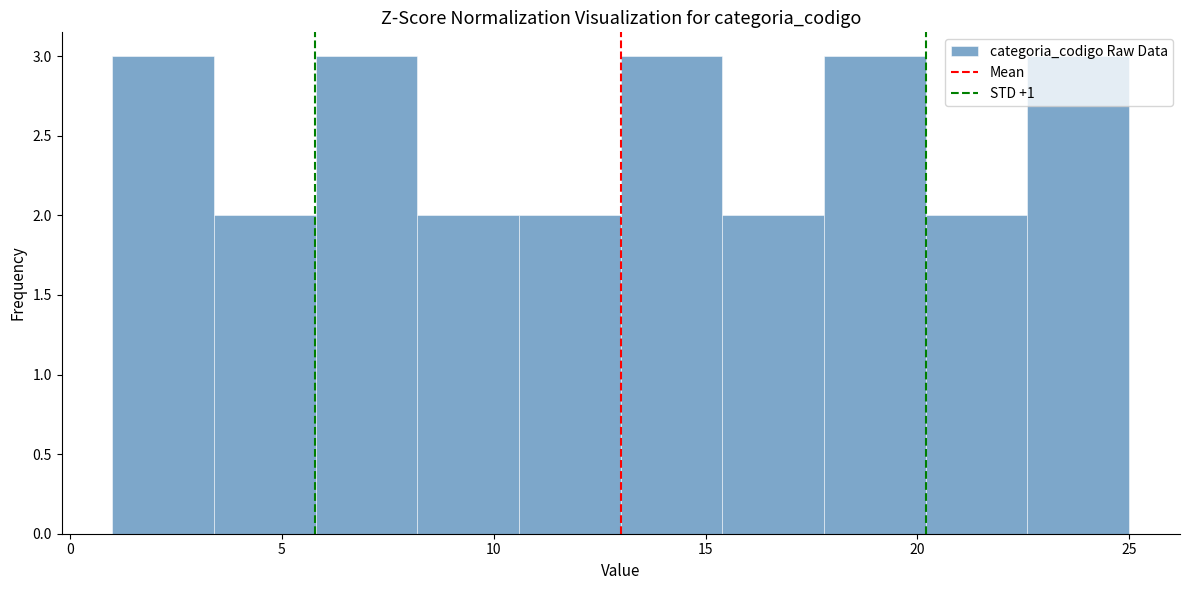

How tall is the bar that spans 1.0 to 3.4 on the x-axis? Neither the bar edges nor the heights are printed on the chart, so give them approximately, as read against the axes.

3